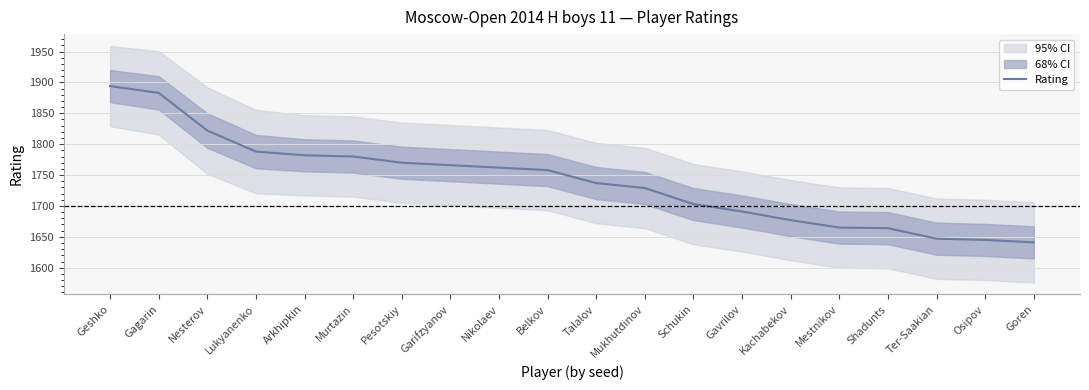

What is the greatest value displayed?

1894